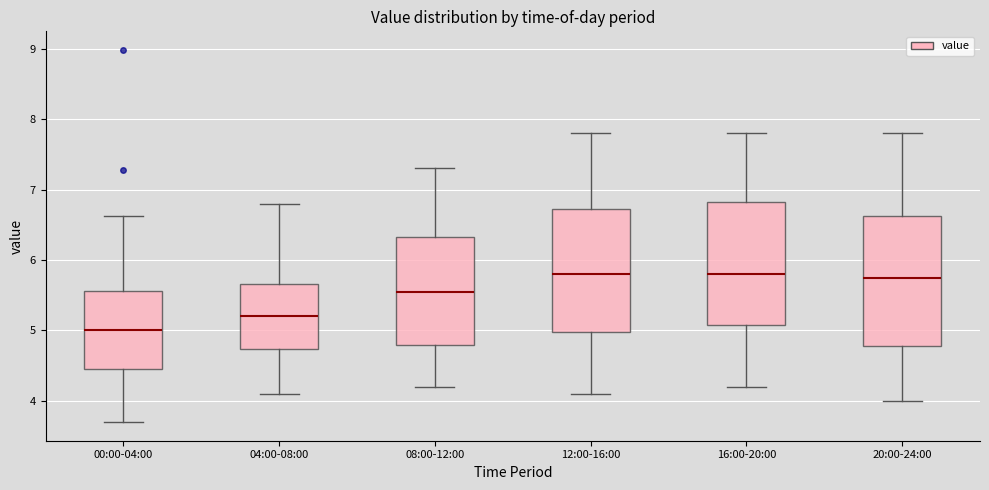

Which box has the lowest median line?

00:00-04:00